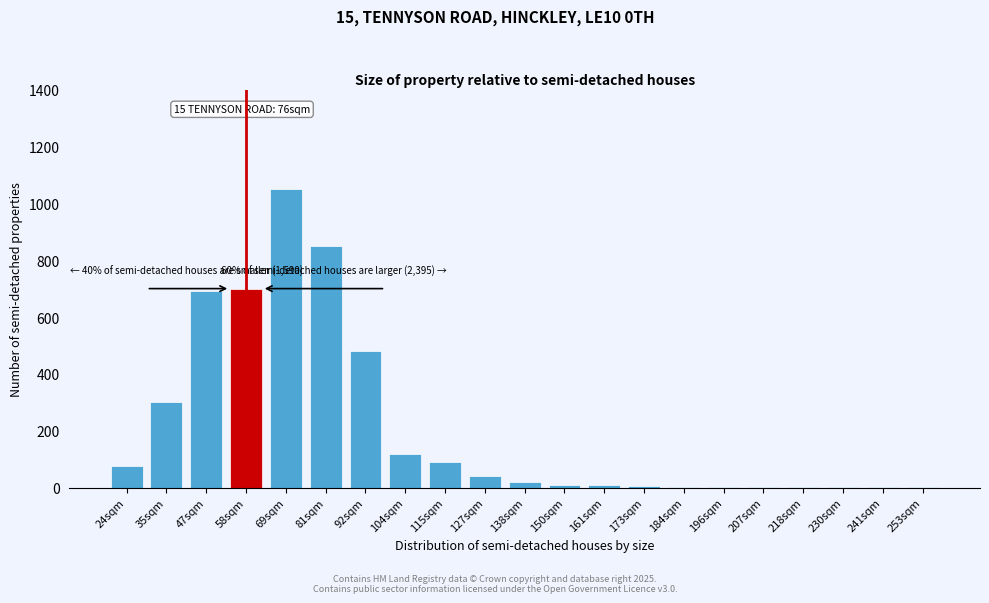

At which label is the value closest to 525?

92sqm